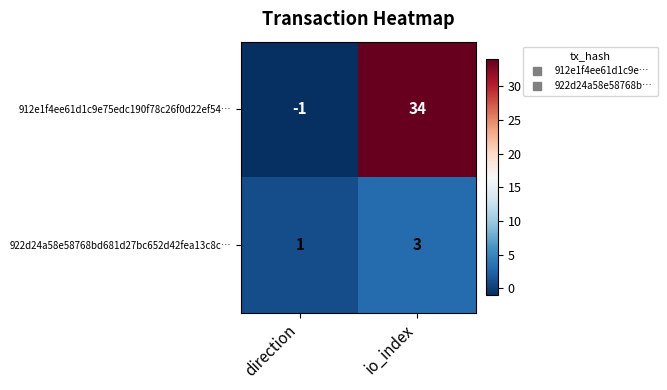

True or false: 912e1f4ee61d1c9e75edc190f78c26f0d22ef54… has a value of 0 at direction.

False